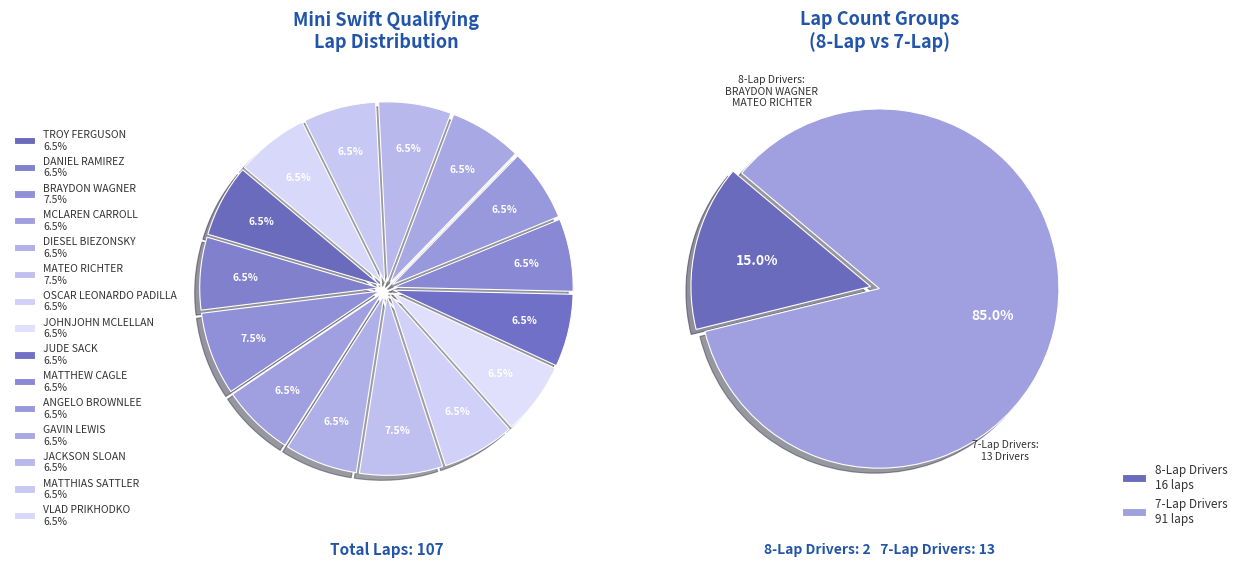

The JACKSON SLOAN slice represents 7% of the pie. True or false?

True